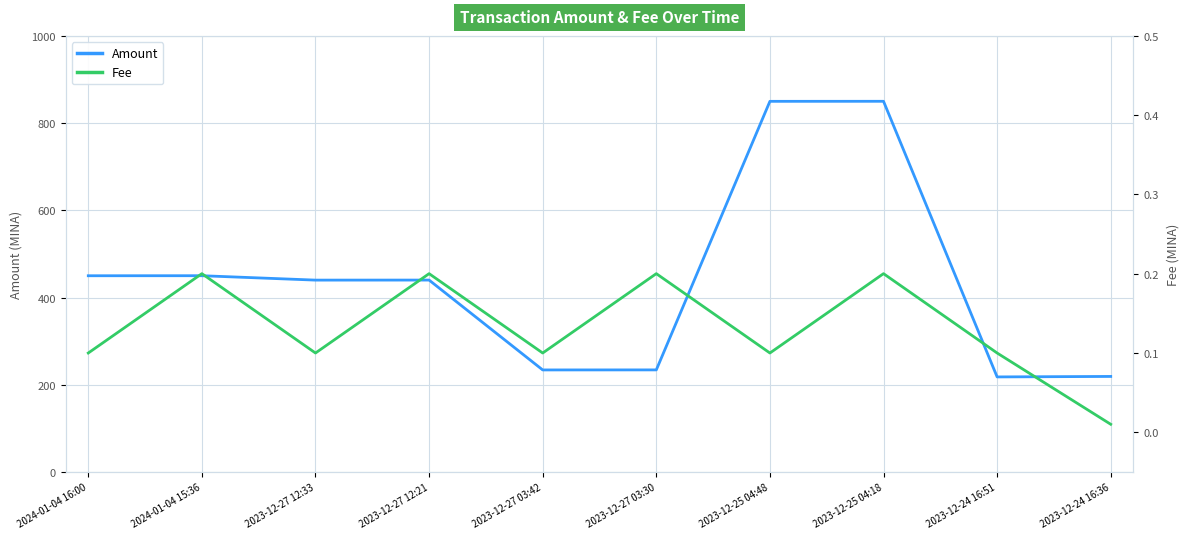

True or false: Amount and Fee intersect in this chart.

False